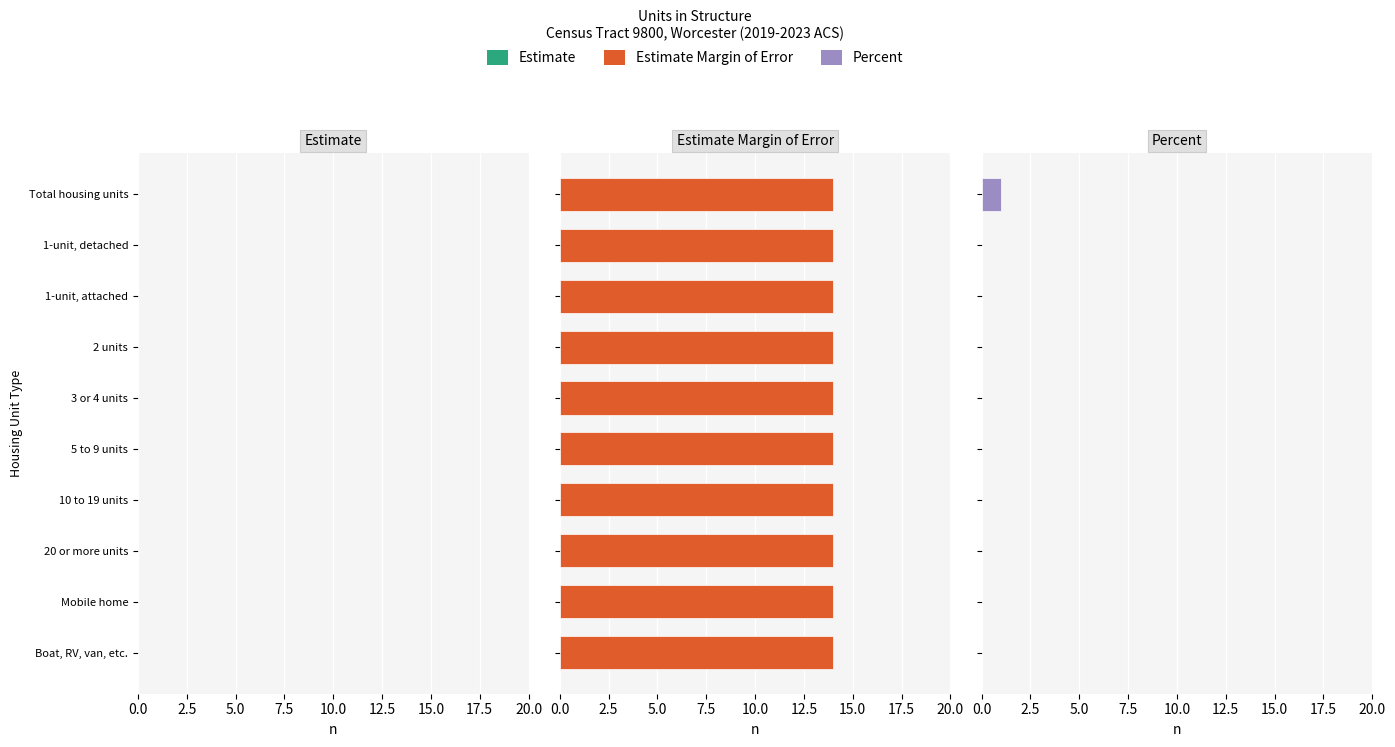

At 0.0, list the series in order from largest to smallest.

Percent, Estimate, Estimate Margin of Error